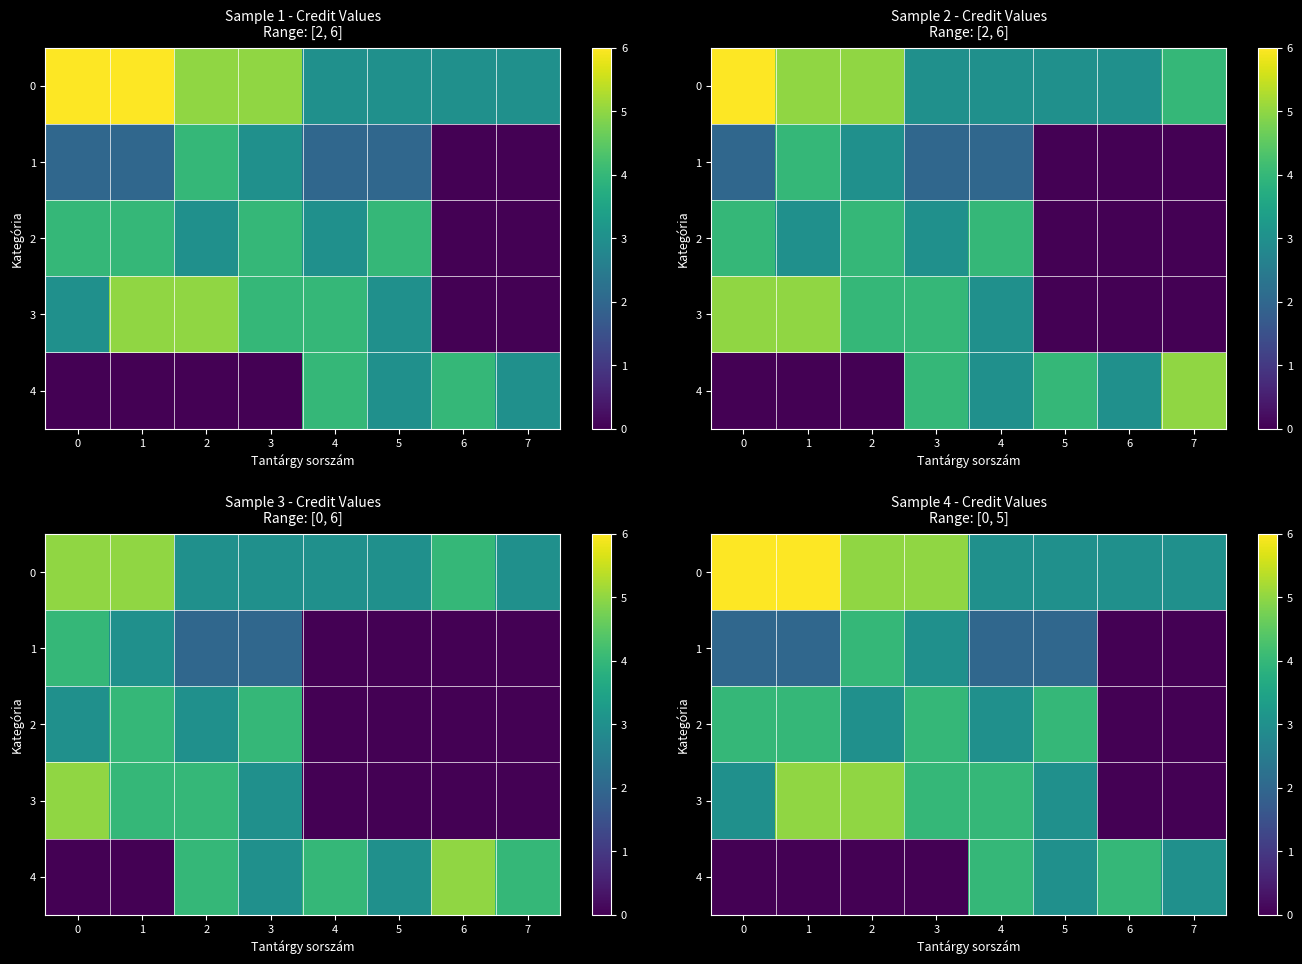

The value of 1 at 7 is 0. True or false?

True